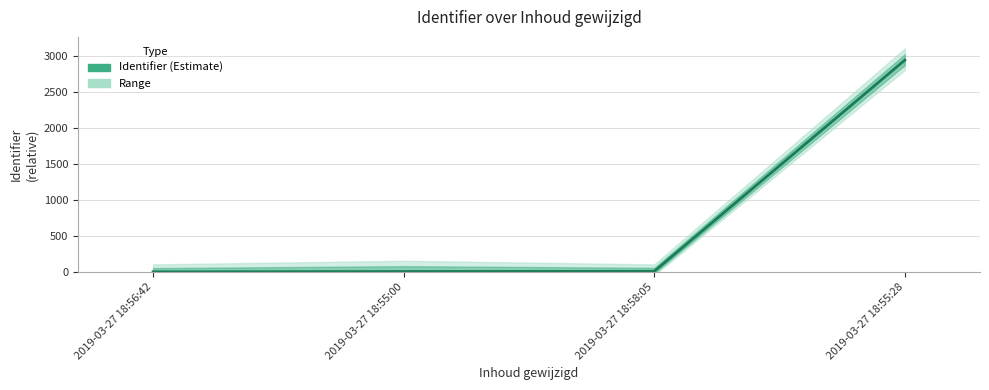

Approximately how many times larger is the value at 2019-03-27 18:55:28 compared to 2019-03-27 18:55:00?

735.0